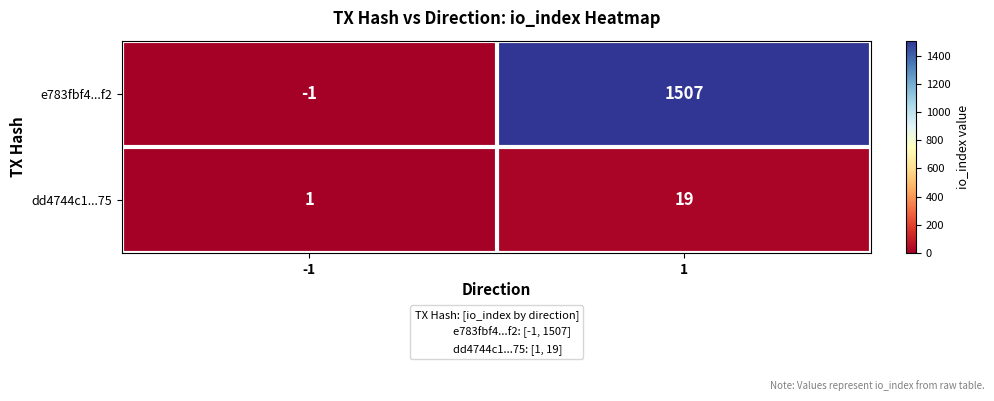

Is it true that e783fbf4...f2 equals 1507 at 1?

True